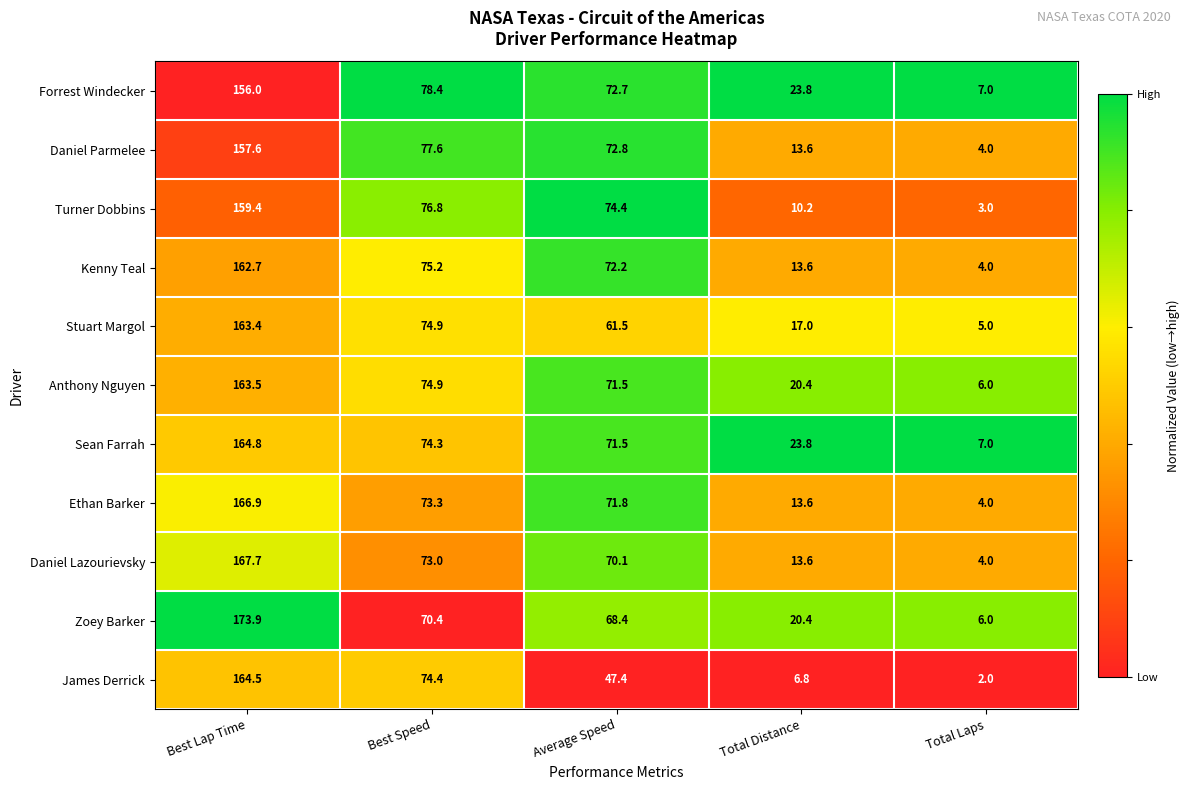

Rank the series by their maximum value, from lowest to highest.

Forrest Windecker, Daniel Parmelee, Turner Dobbins, Kenny Teal, Stuart Margol, Anthony Nguyen, James Derrick, Sean Farrah, Ethan Barker, Daniel Lazourievsky, Zoey Barker